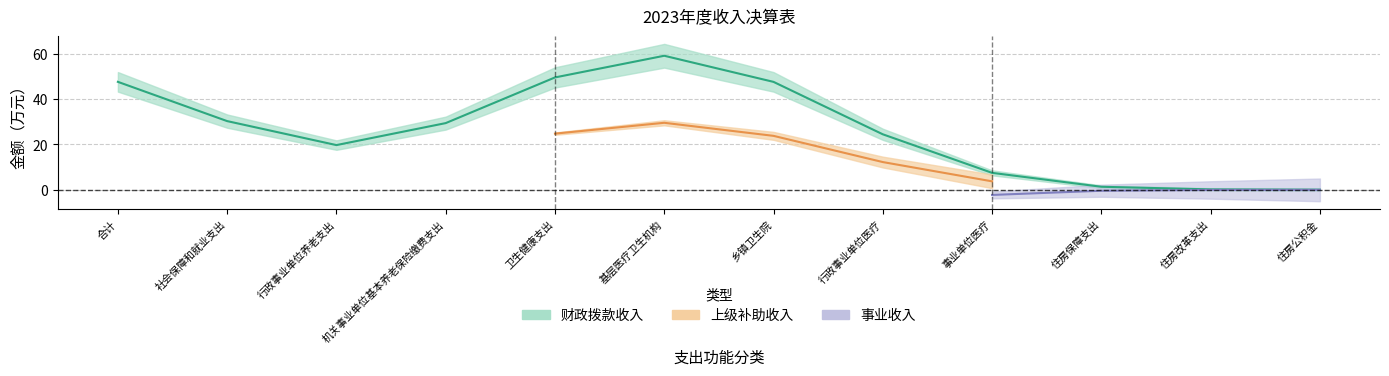

True or false: 其他收入 has more than 1 points higher than both neighbors.

False